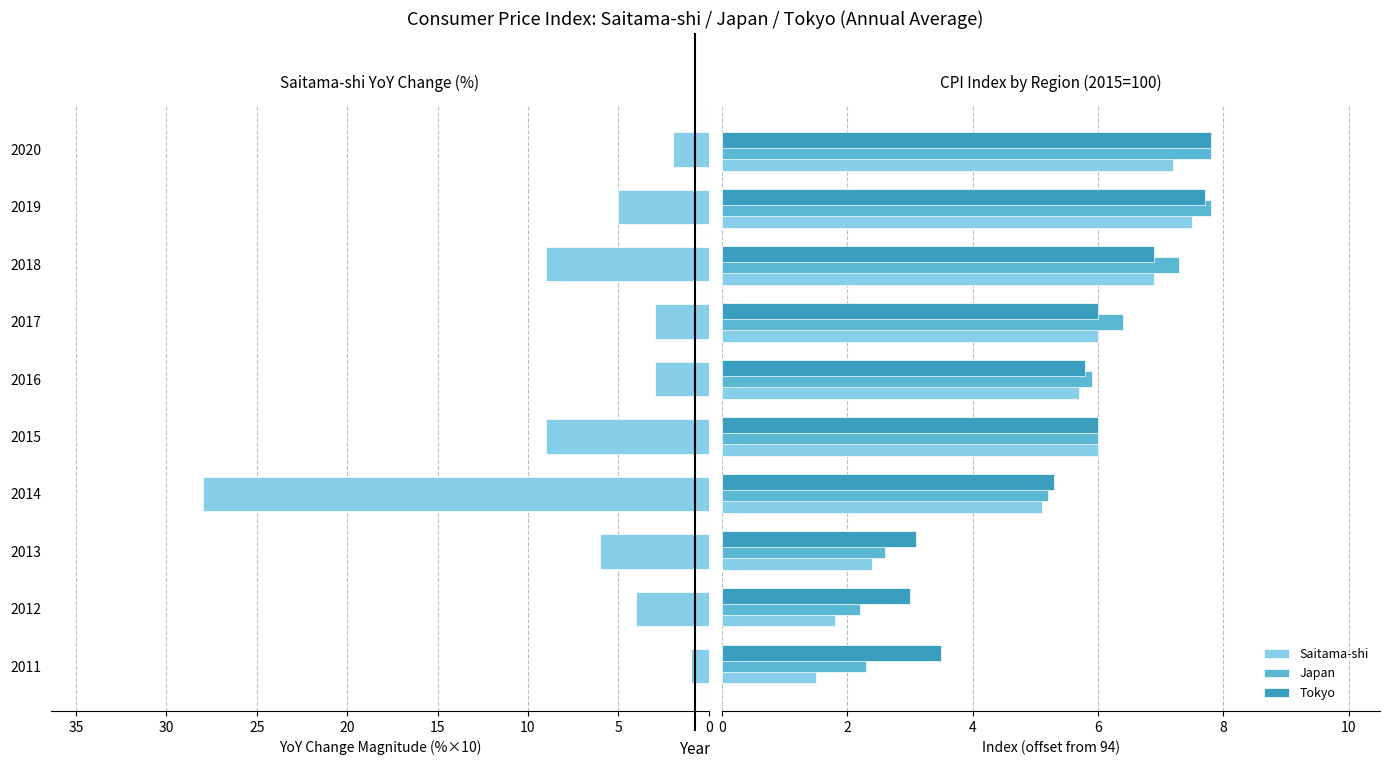

What is the sum of all Saitama-shi values?

50.1